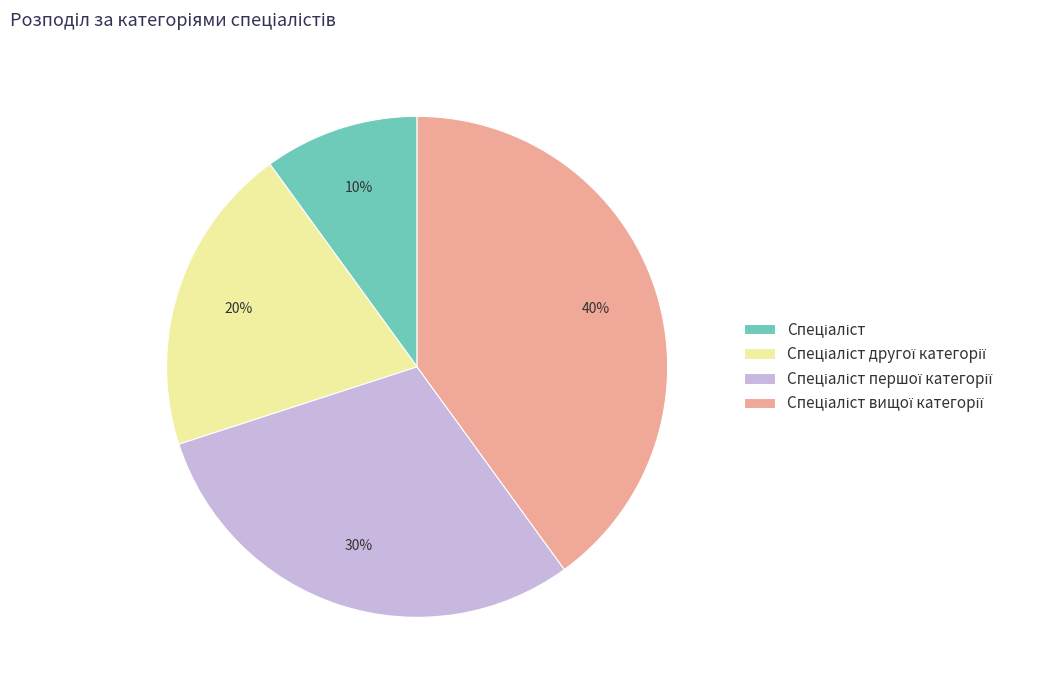

Count the number of slices in the pie.

4